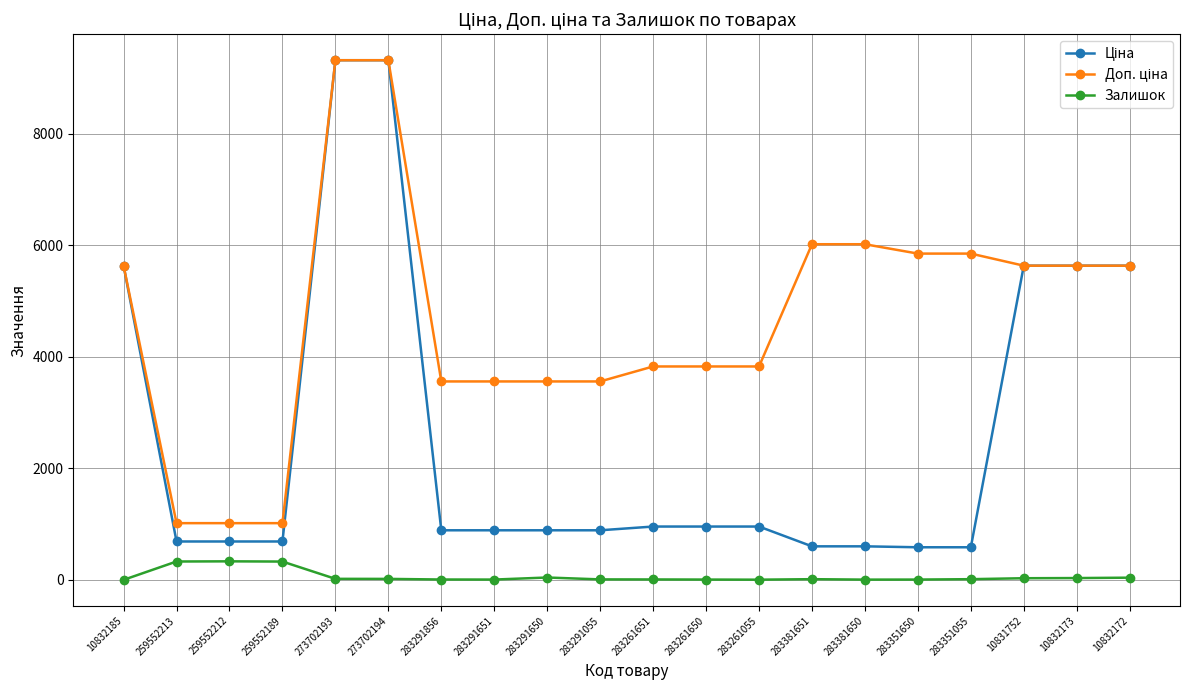

What is the label of the 7th point from the right?

283381651